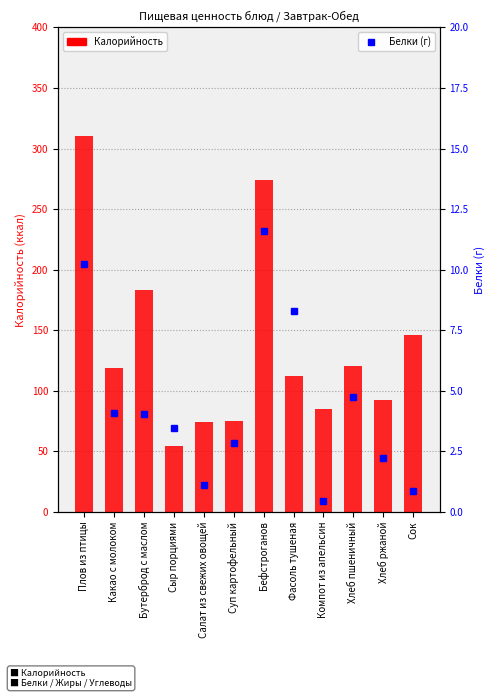

Which series has the largest total across all categories?

Калорийность